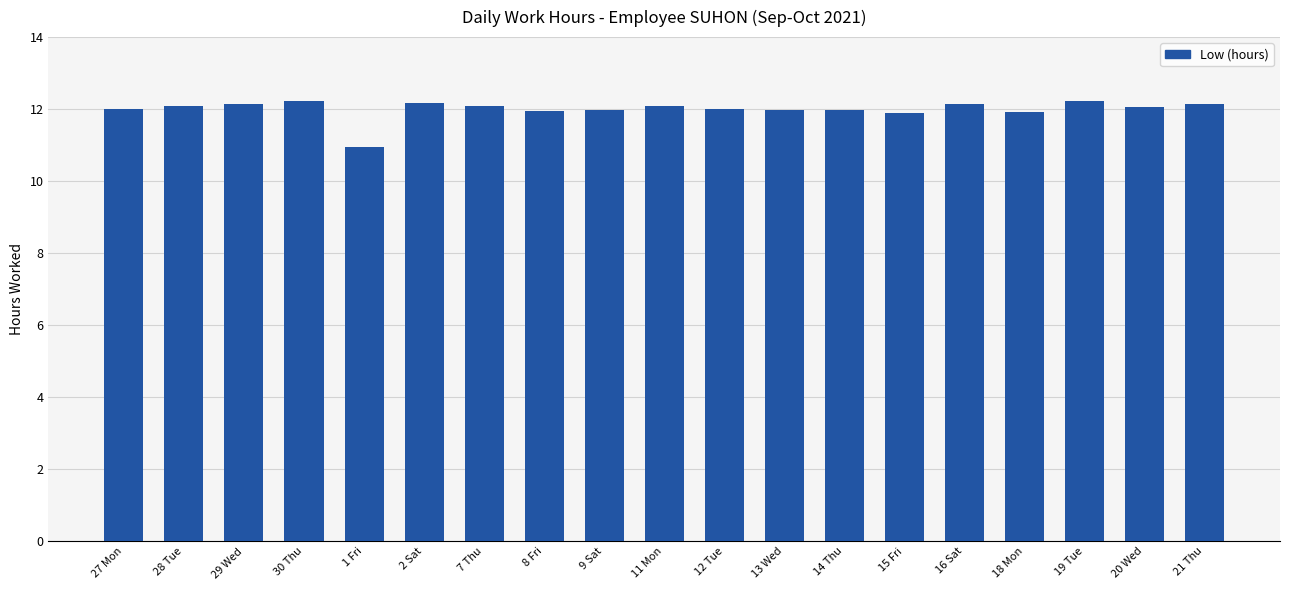

What is the value of the 15th bar from the left?

12.2